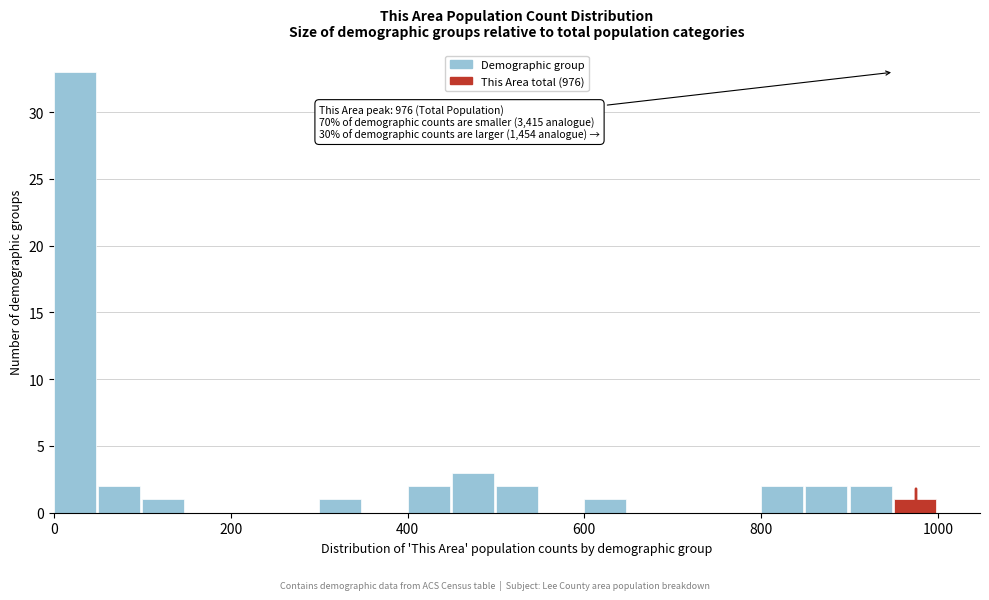

Read against the x-axis, roughly where is the centre of the tallest bar?

20